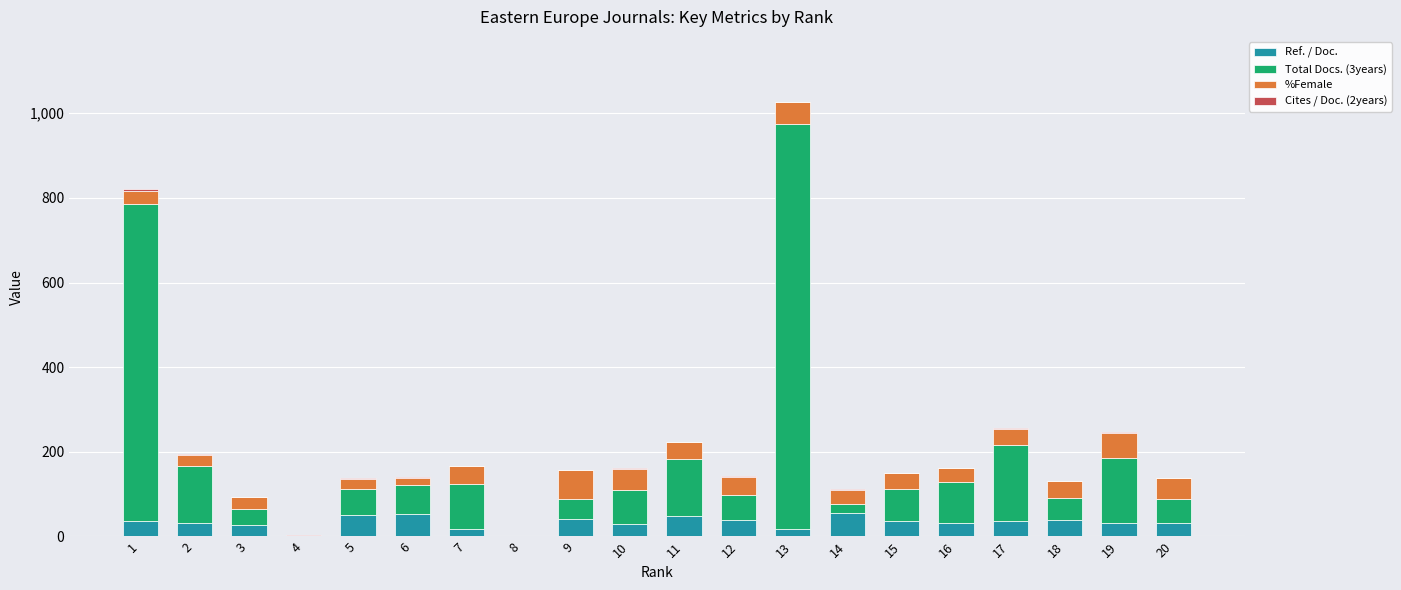

How many series are shown in this chart?

4